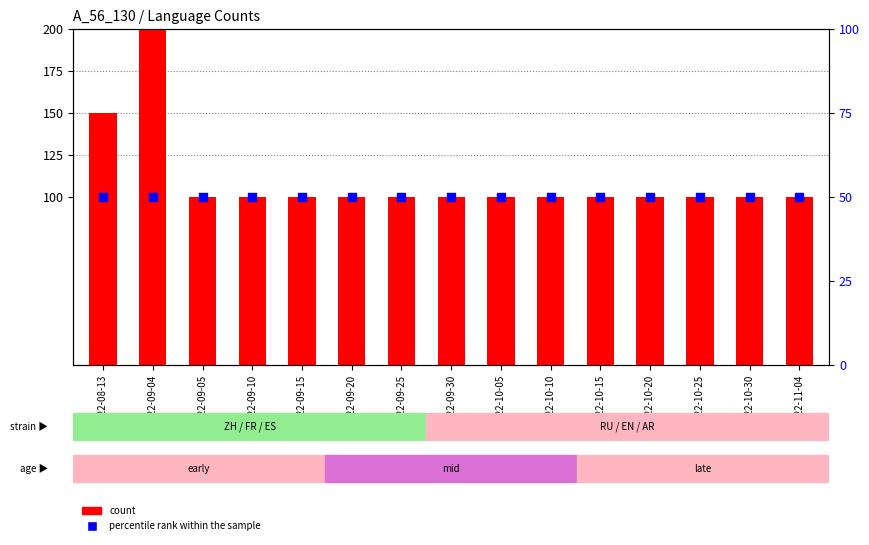

Which series has the largest Y range (max minus min)?

count